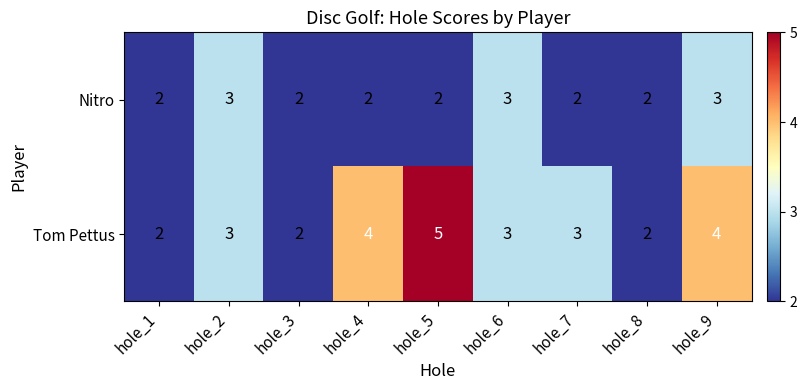

List the series in order of their peak value, highest first.

Tom Pettus, Nitro